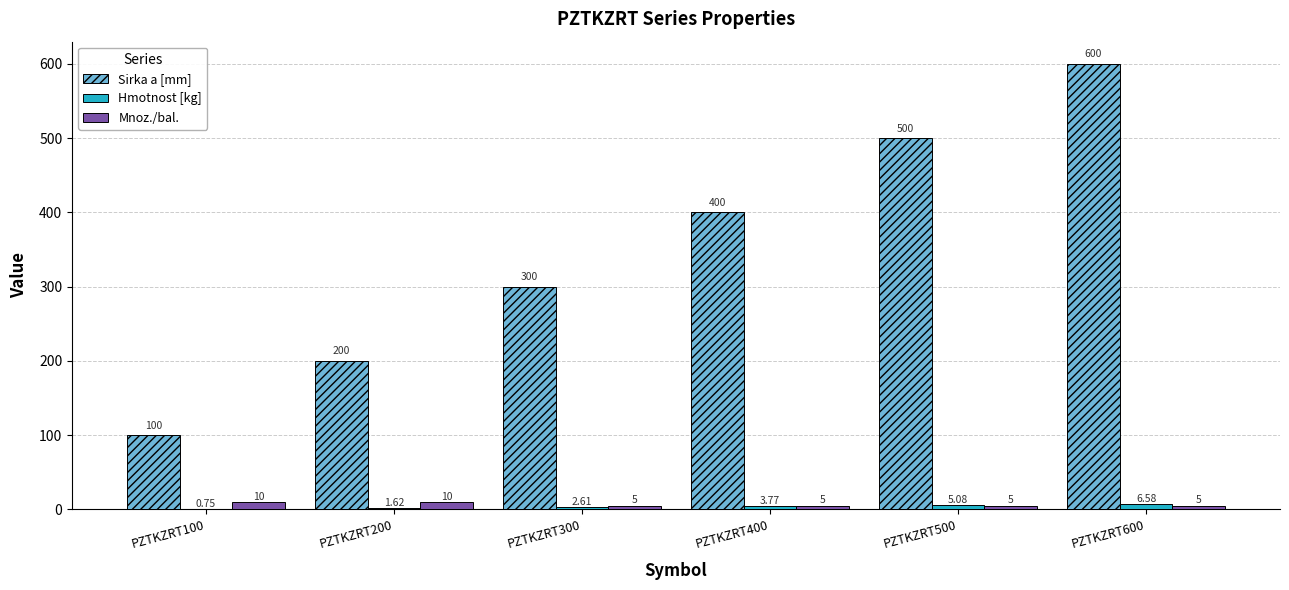

What is the sum of the Mnoz./bal. values at PZTKZRT300 and PZTKZRT600?

10.0